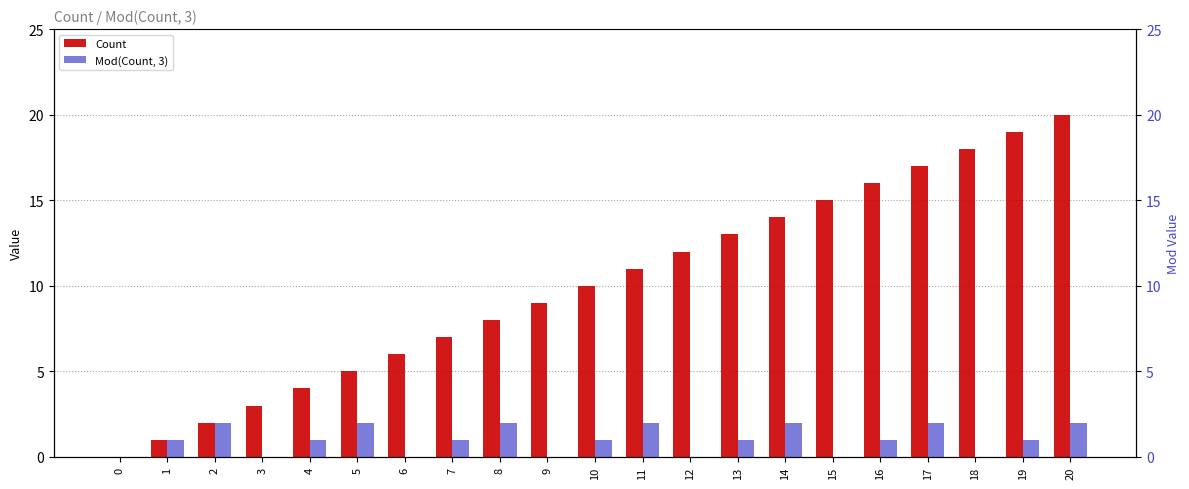

What is the average value of the Count series?

10